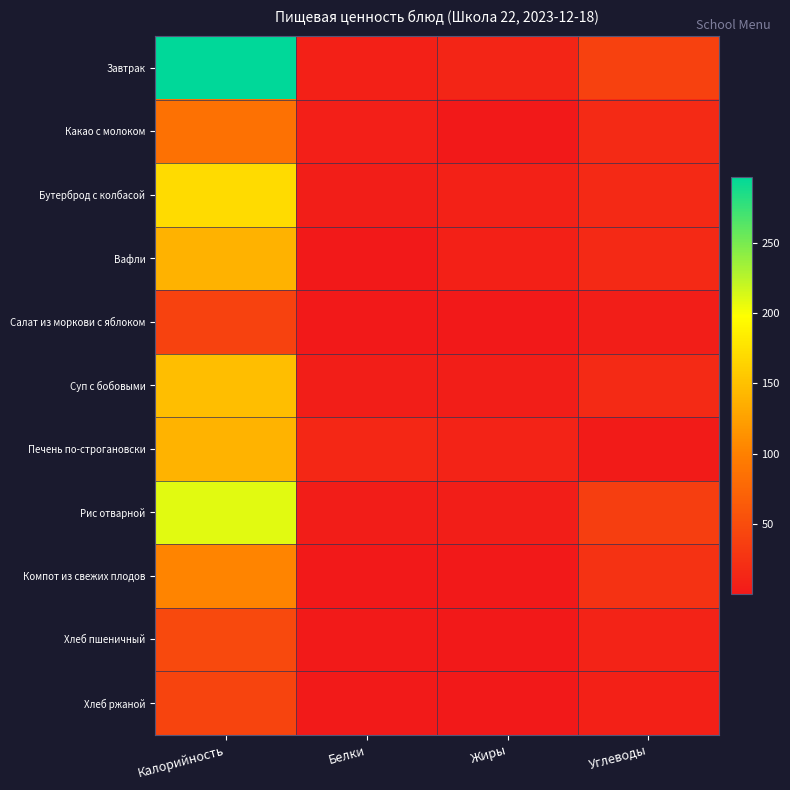

How many categories are shown in the chart?

4